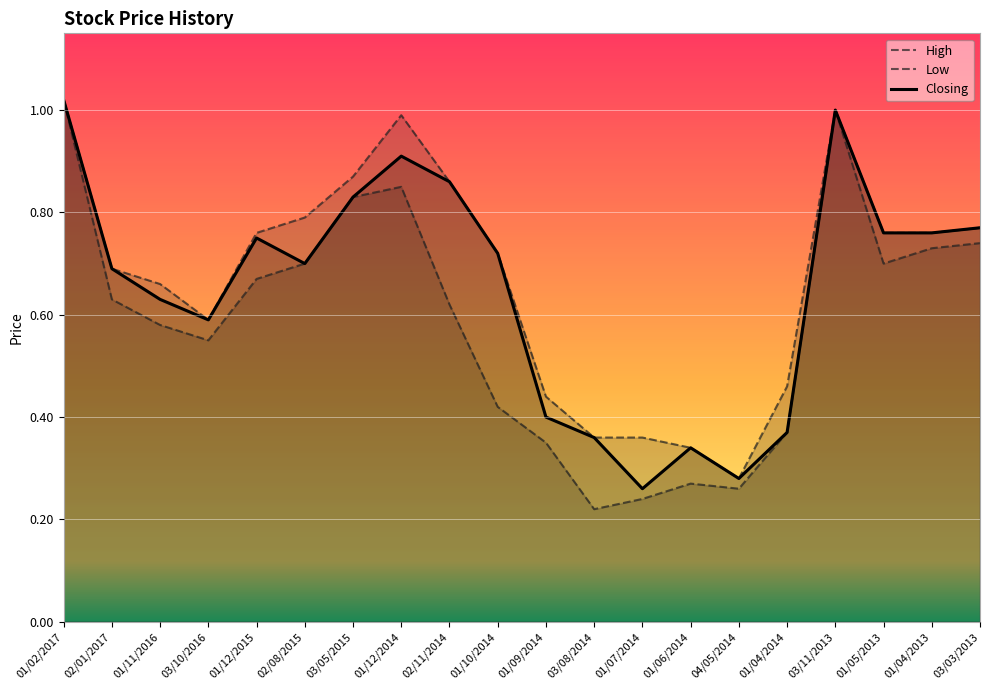

Rank the series by their maximum value, from highest to lowest.

High, Low, Closing